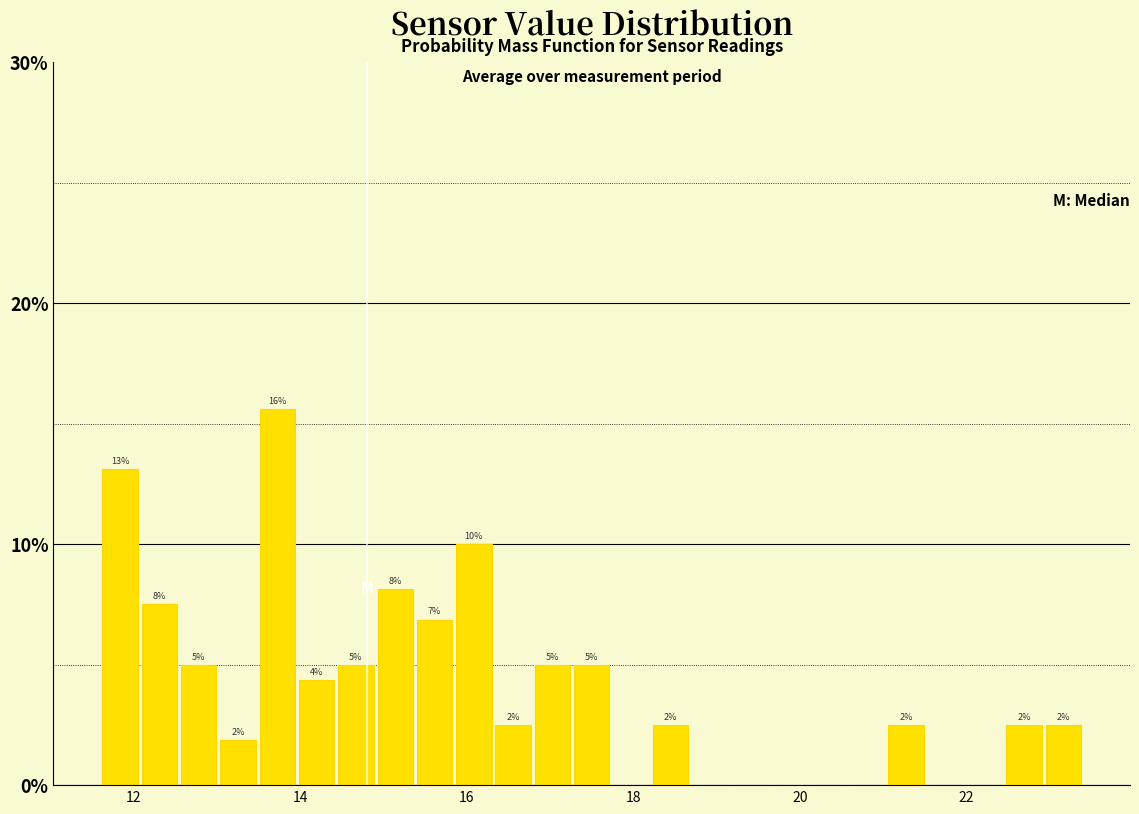

Read against the x-axis, roughly where is the centre of the tallest bar?

13.8